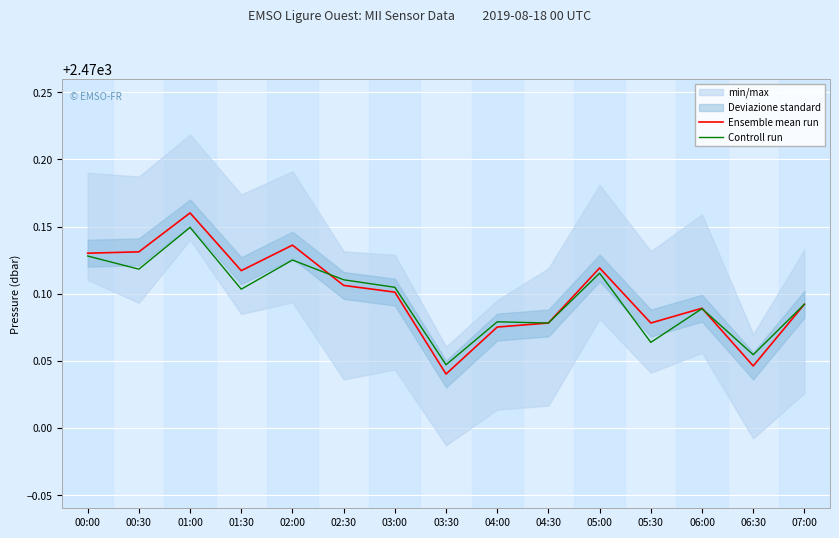

What is the label of the 8th point from the left?

03:30